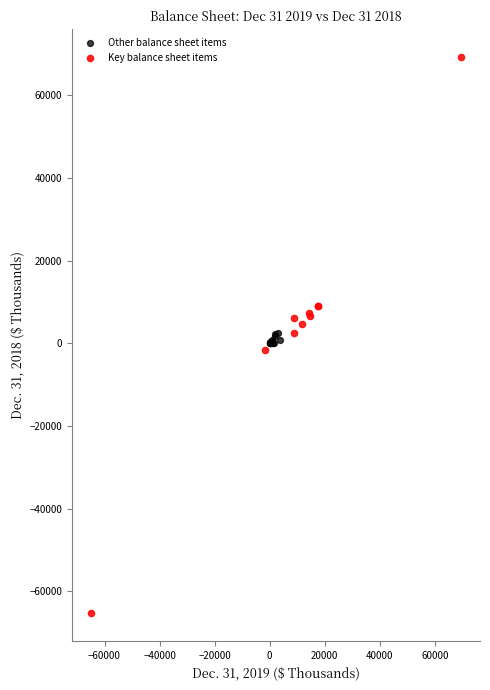

Which series reaches the maximum Y coordinate?

Key balance sheet items